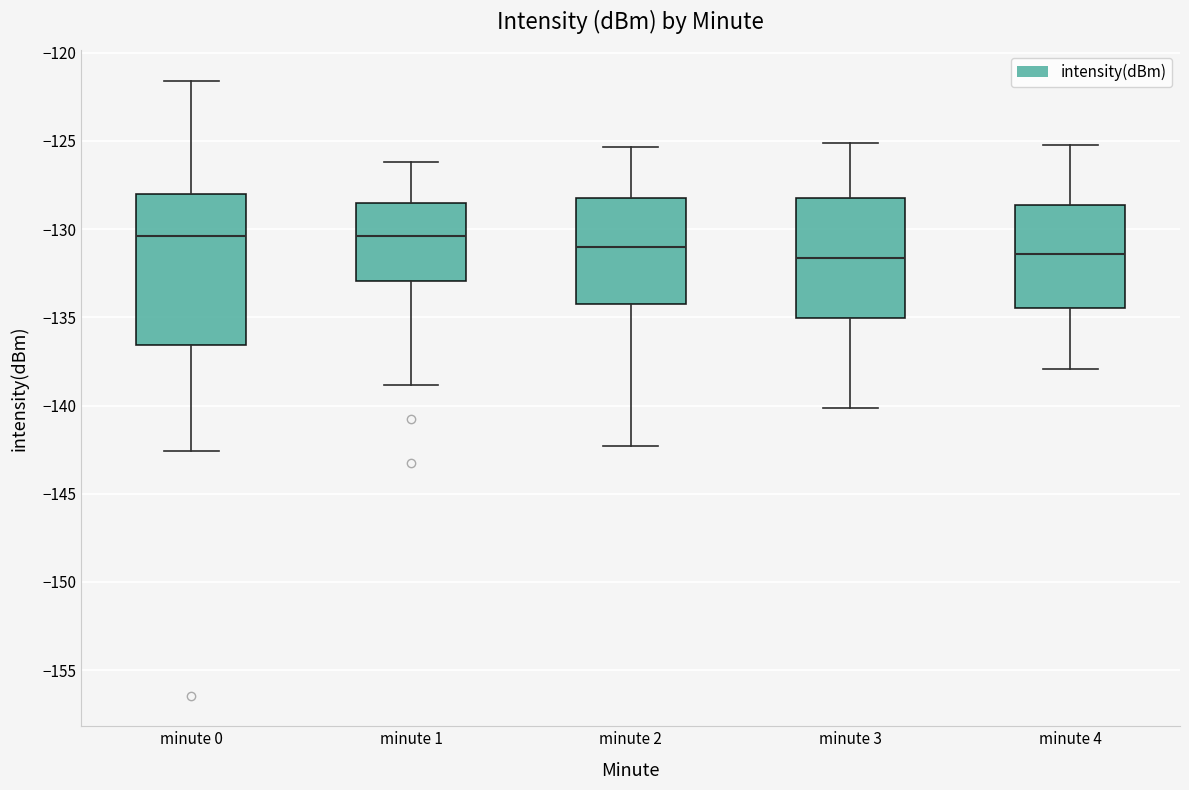

Reading left to right, transcribe this box plot: for each box, give where its median line is, the range the box spans, and where its two whiskers end, as read against the y-axis. The values are not printed on the chart, so give them approximately, as read against the axis.

minute 0: median -130.5, box -136.5 to -128.0, whiskers -142.5 to -121.5
minute 1: median -130.5, box -133.0 to -128.5, whiskers -139.0 to -126.0
minute 2: median -131.0, box -134.0 to -128.5, whiskers -142.5 to -125.5
minute 3: median -131.5, box -135.0 to -128.0, whiskers -140.0 to -125.0
minute 4: median -131.5, box -134.5 to -128.5, whiskers -138.0 to -125.0